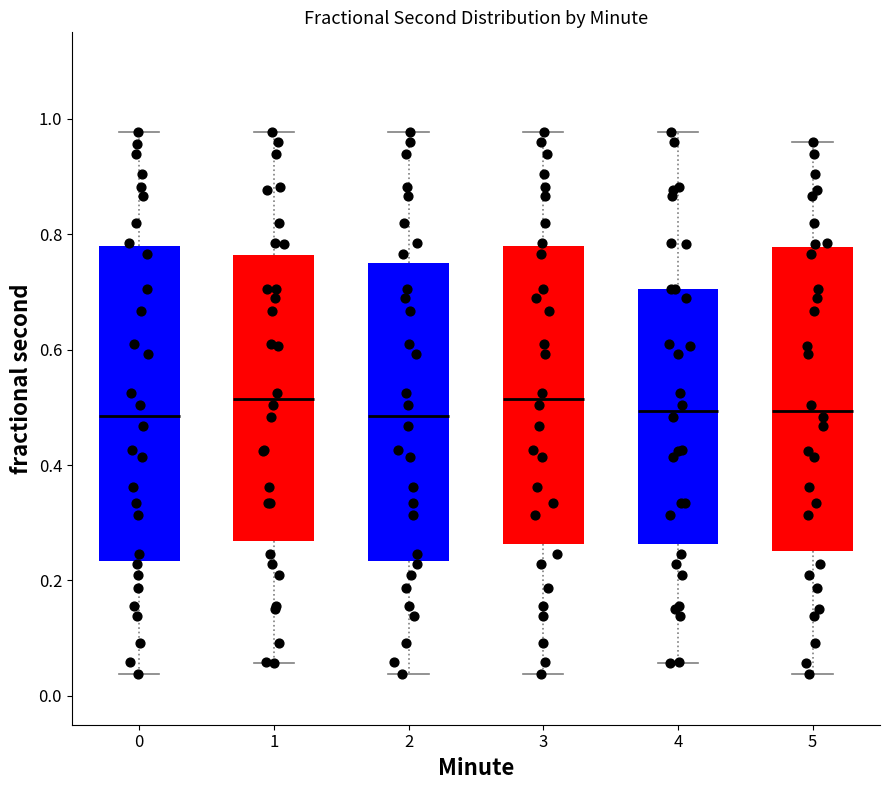

Reading left to right, transcribe this box plot: for each box, give where its median line is, the range the box spans, and where its two whiskers end, as read against the y-axis. The values are not printed on the chart, so give them approximately, as read against the axis.

0: median 0.48, box 0.24 to 0.78, whiskers 0.04 to 0.98
1: median 0.52, box 0.26 to 0.76, whiskers 0.06 to 0.98
2: median 0.48, box 0.24 to 0.76, whiskers 0.04 to 0.98
3: median 0.52, box 0.26 to 0.78, whiskers 0.04 to 0.98
4: median 0.50, box 0.26 to 0.70, whiskers 0.06 to 0.98
5: median 0.50, box 0.26 to 0.78, whiskers 0.04 to 0.96